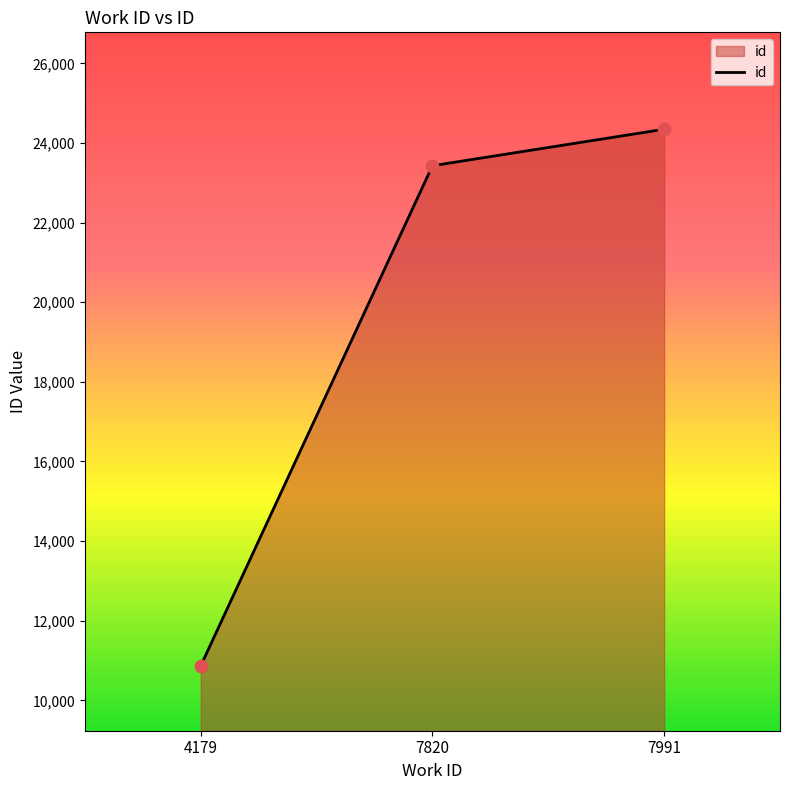

What is the ratio of the value at 4179 to the value at 7820?

0.5